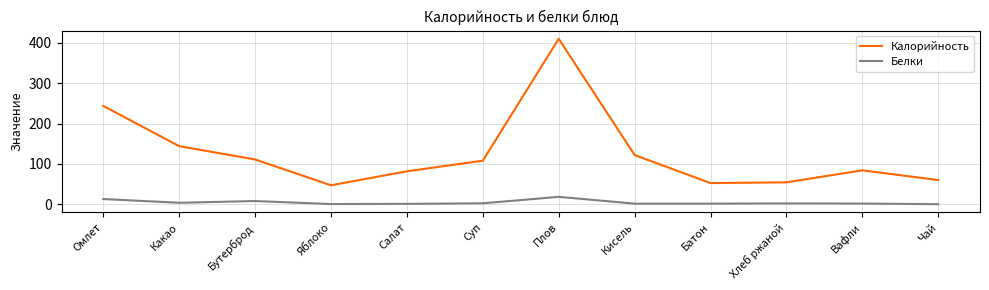

Between Омлет and Какао, which series saw the biggest shift?

Калорийность